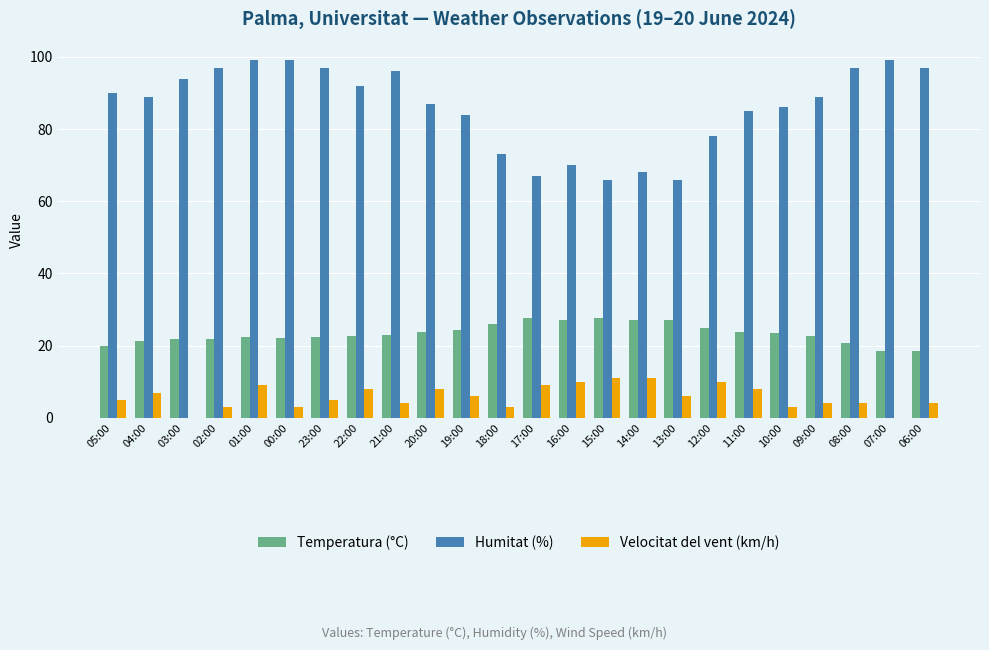

What value does the Humitat (%) series have at 20:00?

87.0